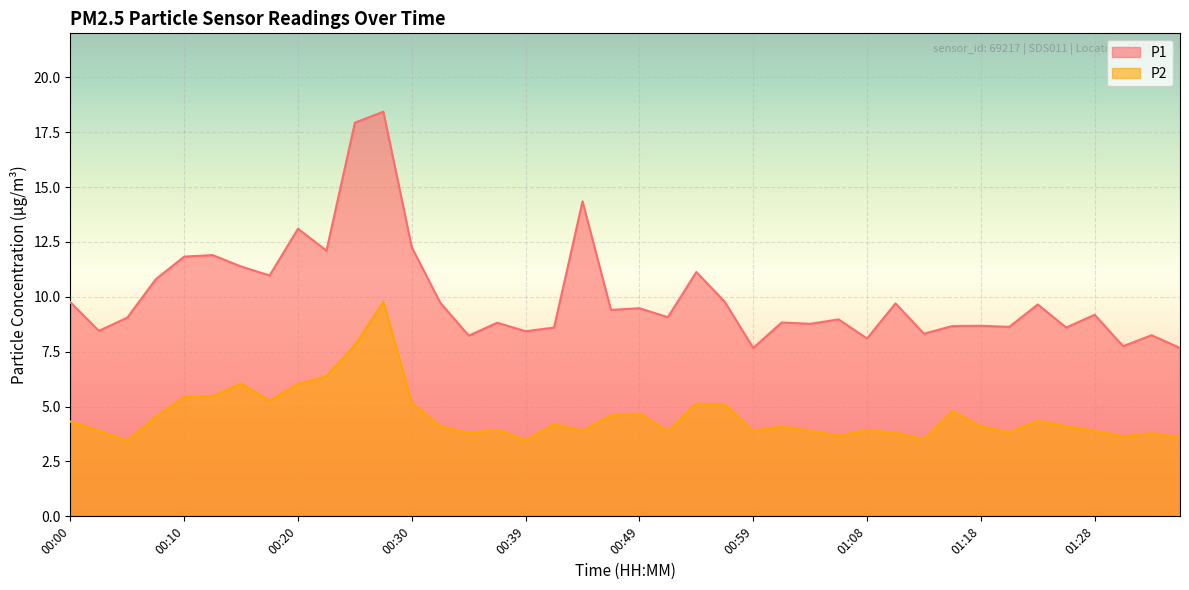

Rank the categories by P1 value from lowest to highest.

00:59, 01:35, 01:30, 01:08, 00:34, 01:33, 01:13, 00:39, 00:03, 00:42, 01:26, 01:21, 01:16, 01:18, 01:04, 00:37, 01:01, 01:06, 00:05, 00:51, 01:28, 00:47, 00:49, 01:23, 01:11, 00:32, 00:00, 00:56, 00:08, 00:17, 00:54, 00:15, 00:10, 00:13, 00:22, 00:30, 00:20, 00:44, 00:25, 00:27